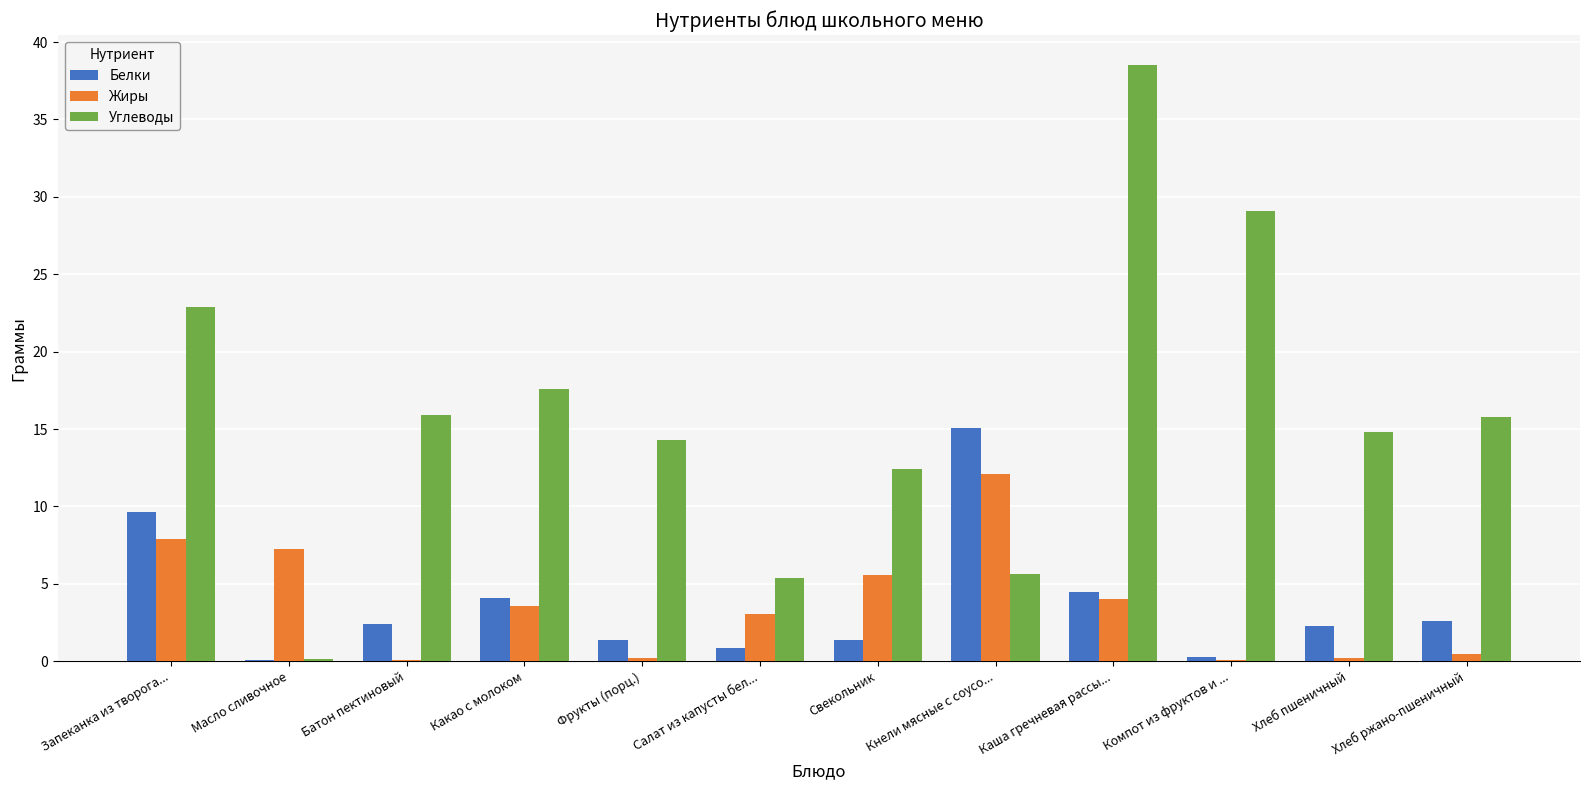

Between Батон пектиновый and Какао с молоком, which series saw the biggest shift?

Жиры